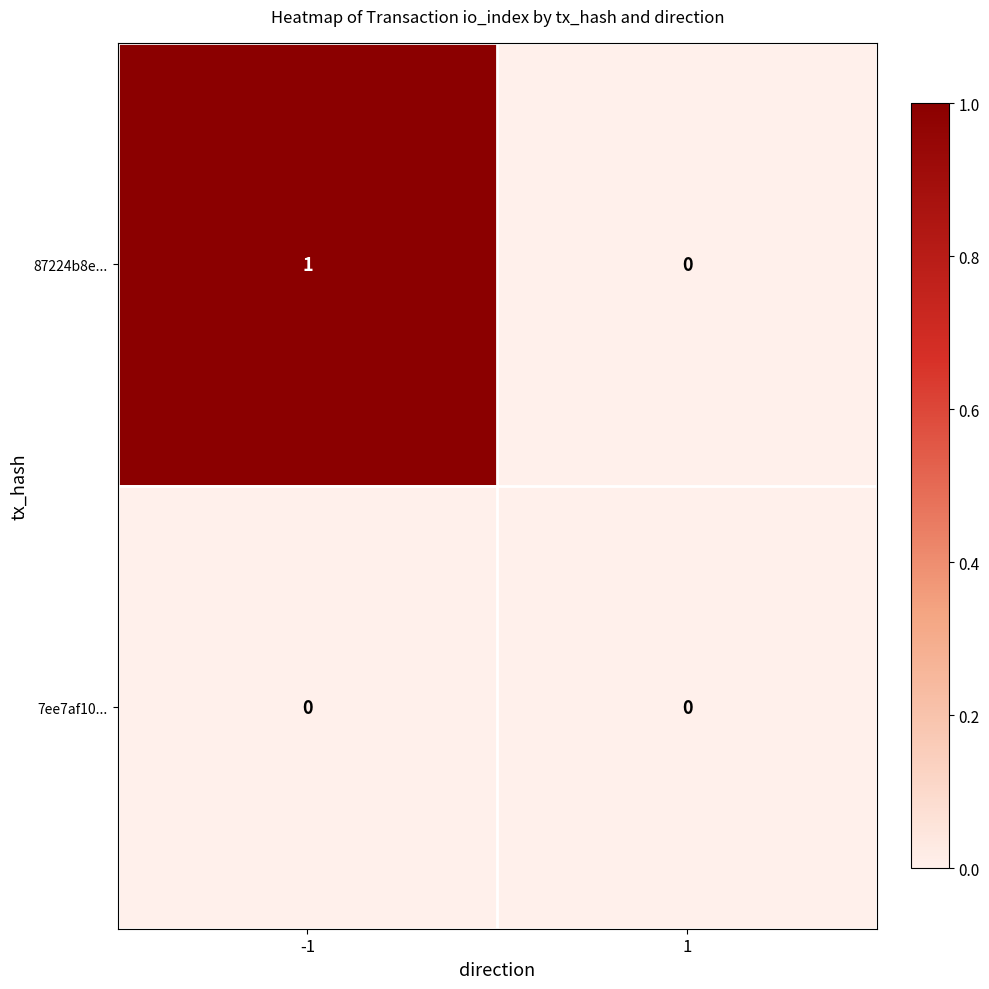

Which series changed the most between -1 and 1?

87224b8e...